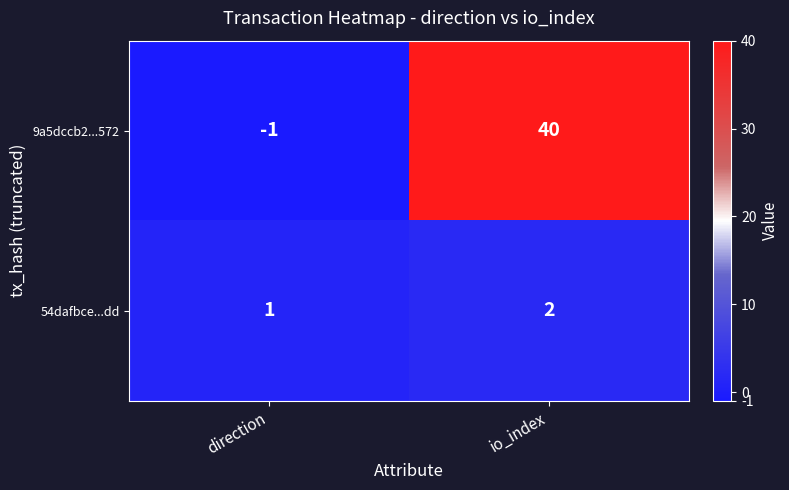

List the labels in order of 54dafbce...dd value, largest first.

io_index, direction